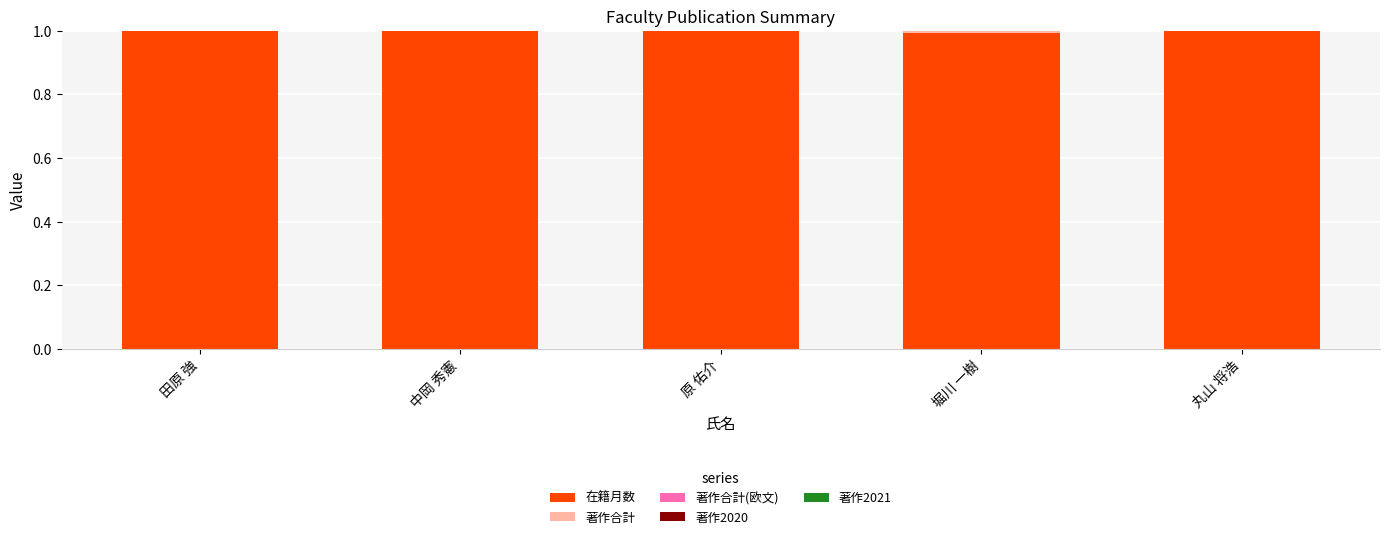

Does the chart contain stacked bars?

Yes